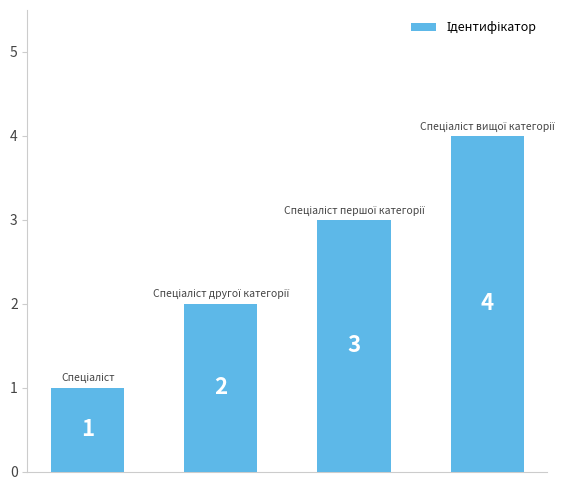

Reading left to right, list all the values displayed in this chart.

1	2	3	4